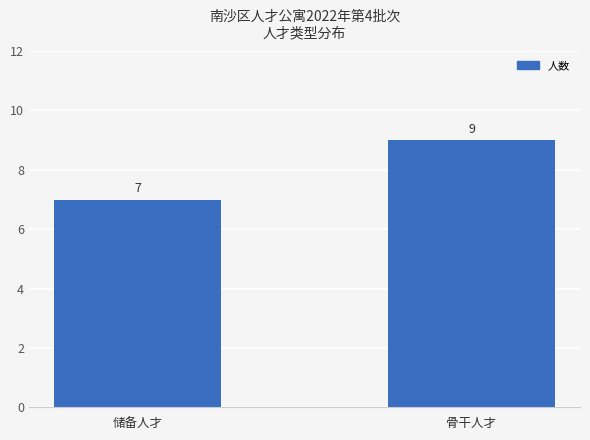

Is it true that the value at 骨干人才 is 15?

False